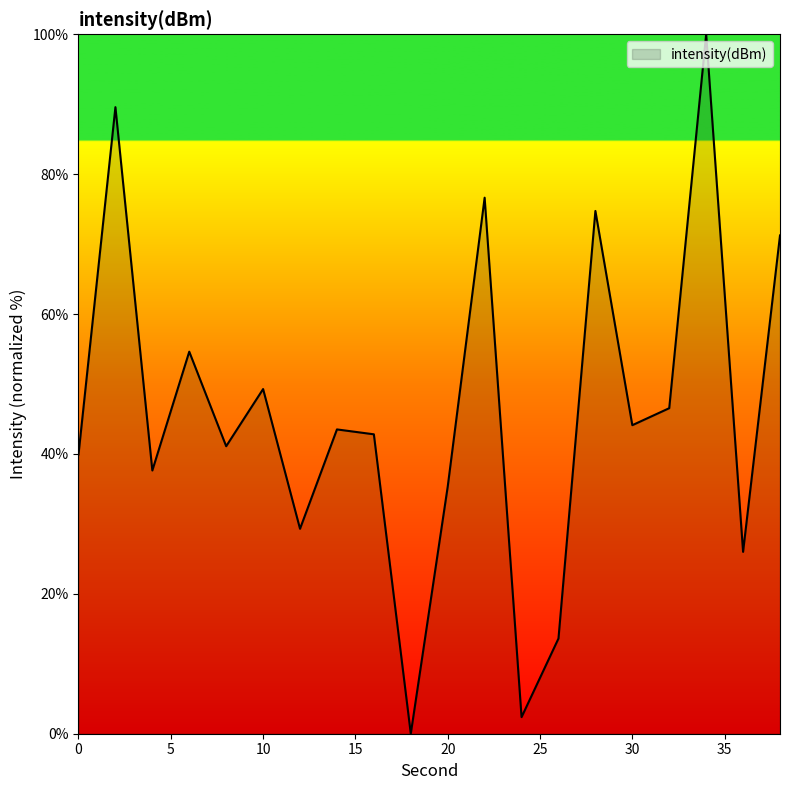

How many interior local valleys (lower than both neighbors) does the data have?

7